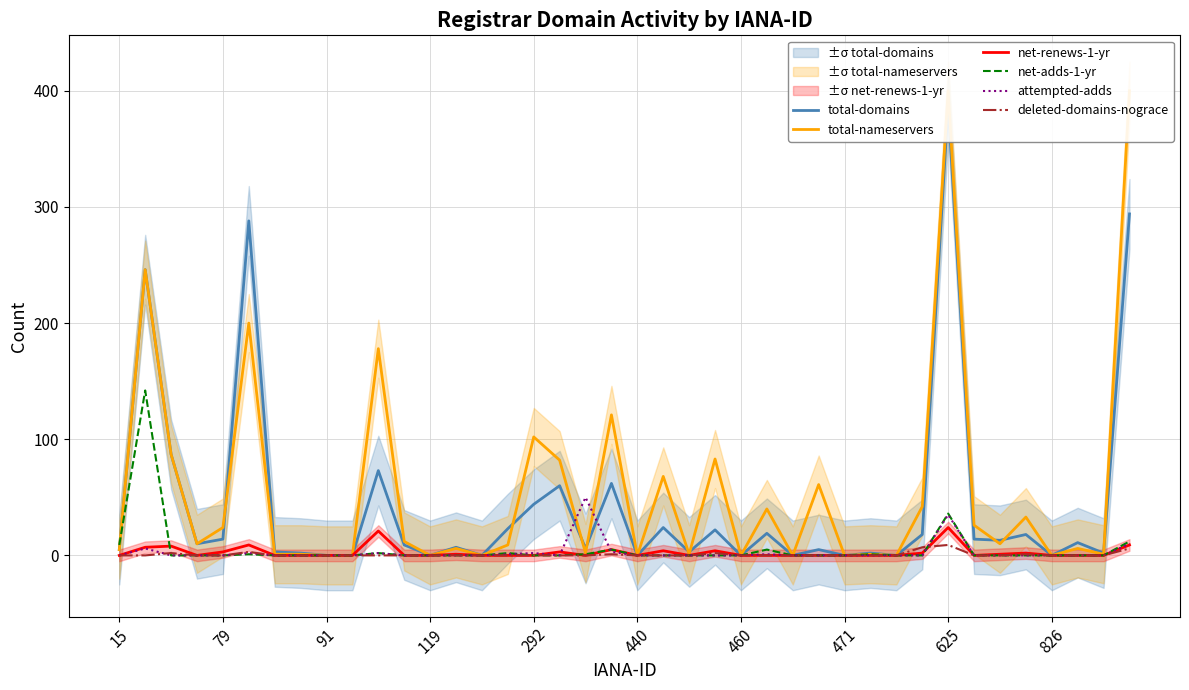

Which has a higher value, 33 or 460?

33